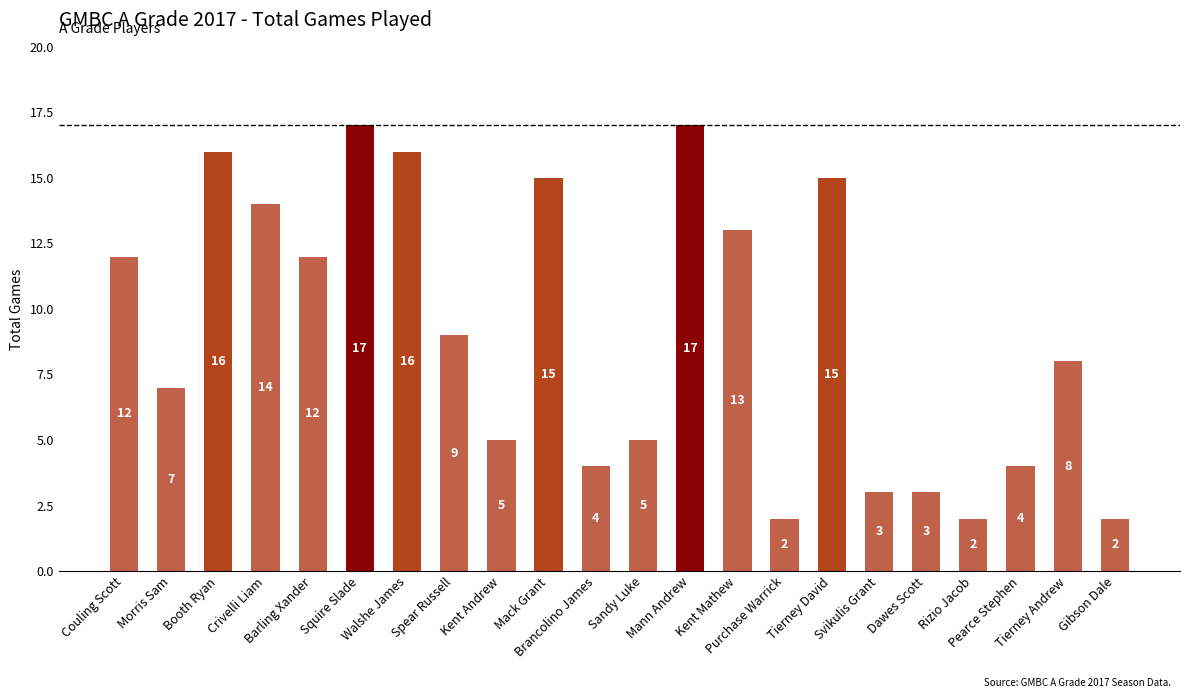

What is the difference between the maximum and minimum values?

15